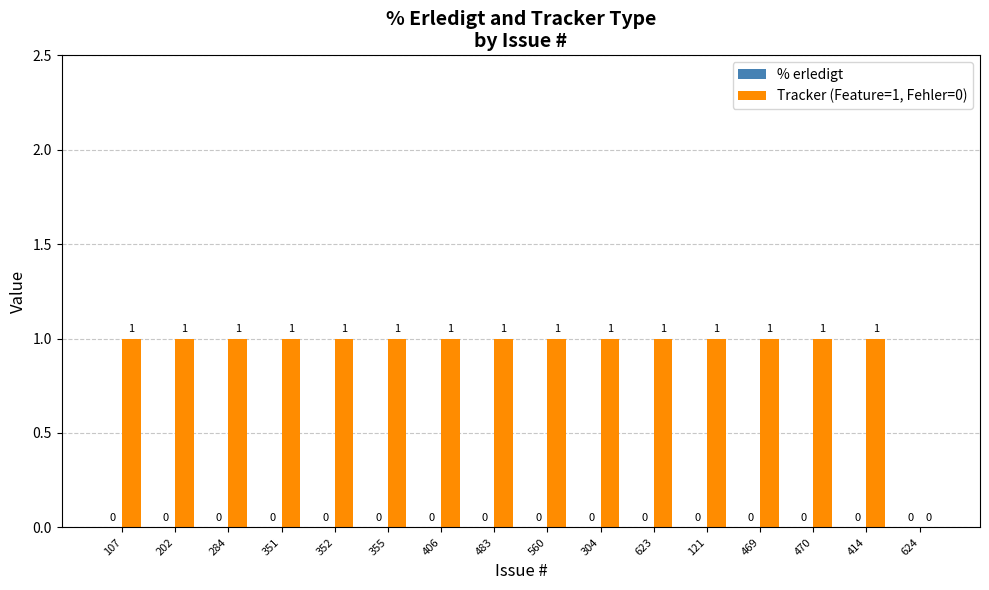

What is the ratio of the value at 351 to the value at 406?

1.0